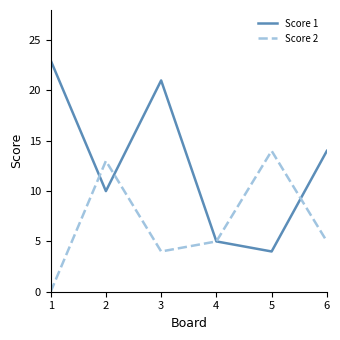

The value of Score 2 at 1 is 0. True or false?

True